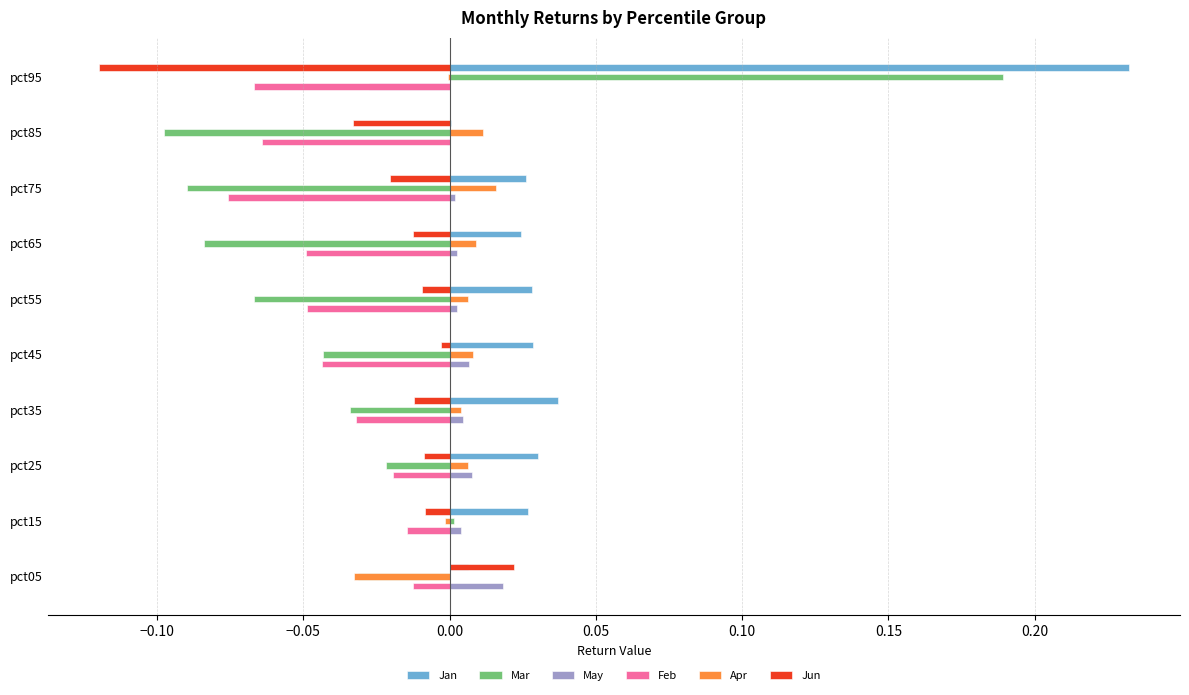

Which series has the largest range (max minus min)?

Mar